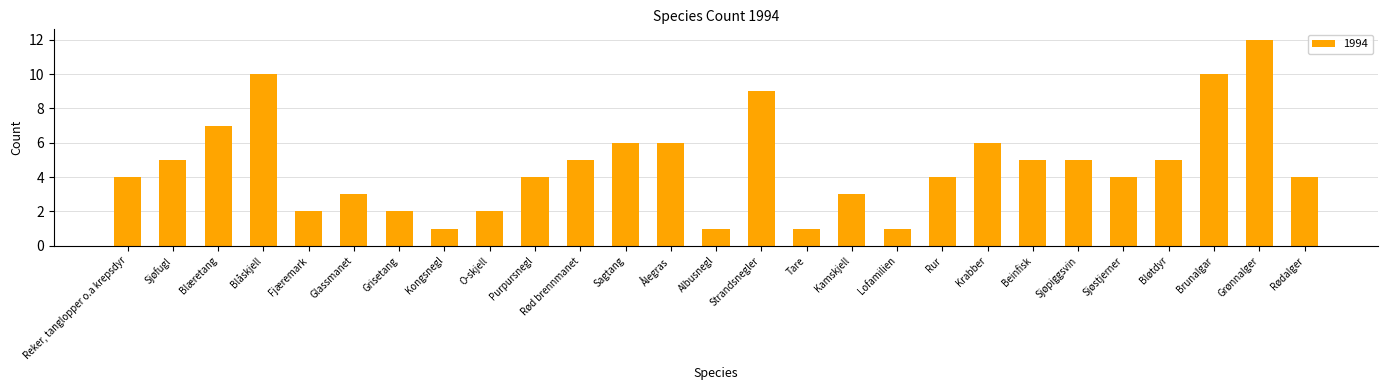

Is it true that the value at Rur is 4?

True